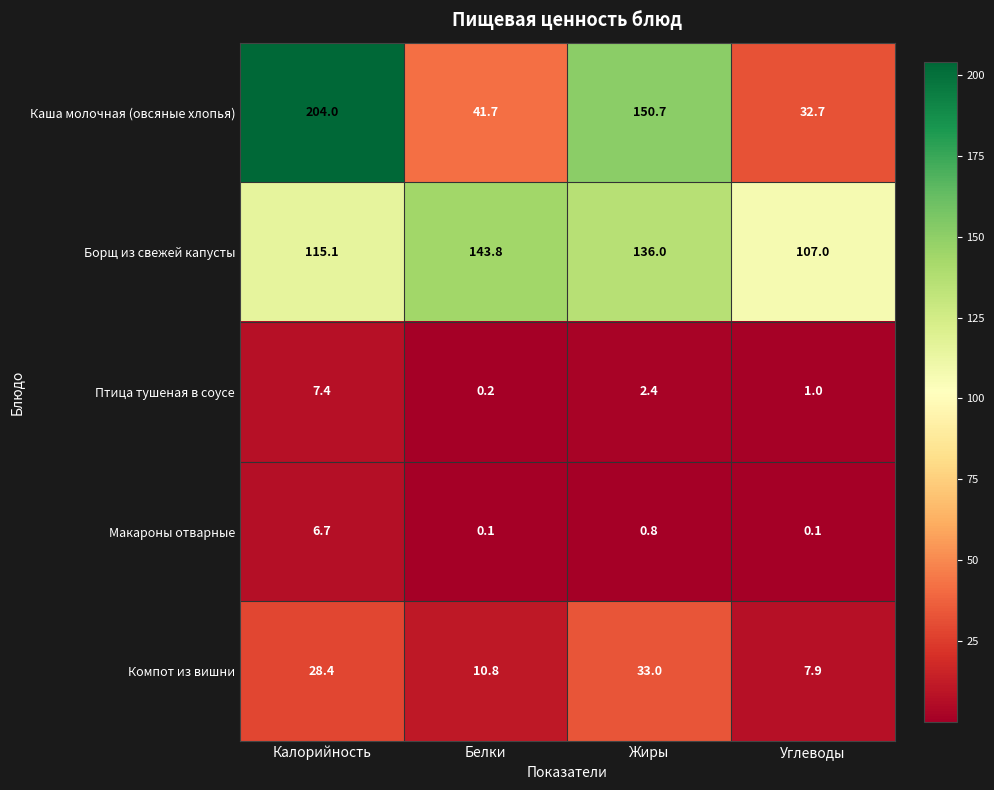

Which series has the widest spread of values?

Каша молочная (овсяные хлопья)